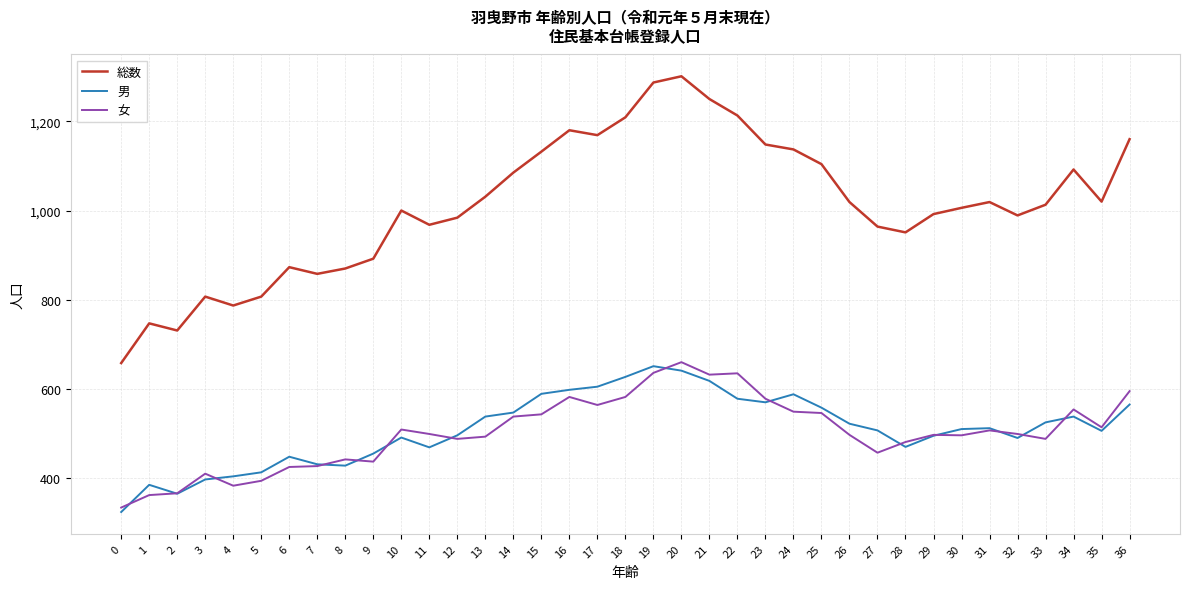

Which series has the largest total across all categories?

総数